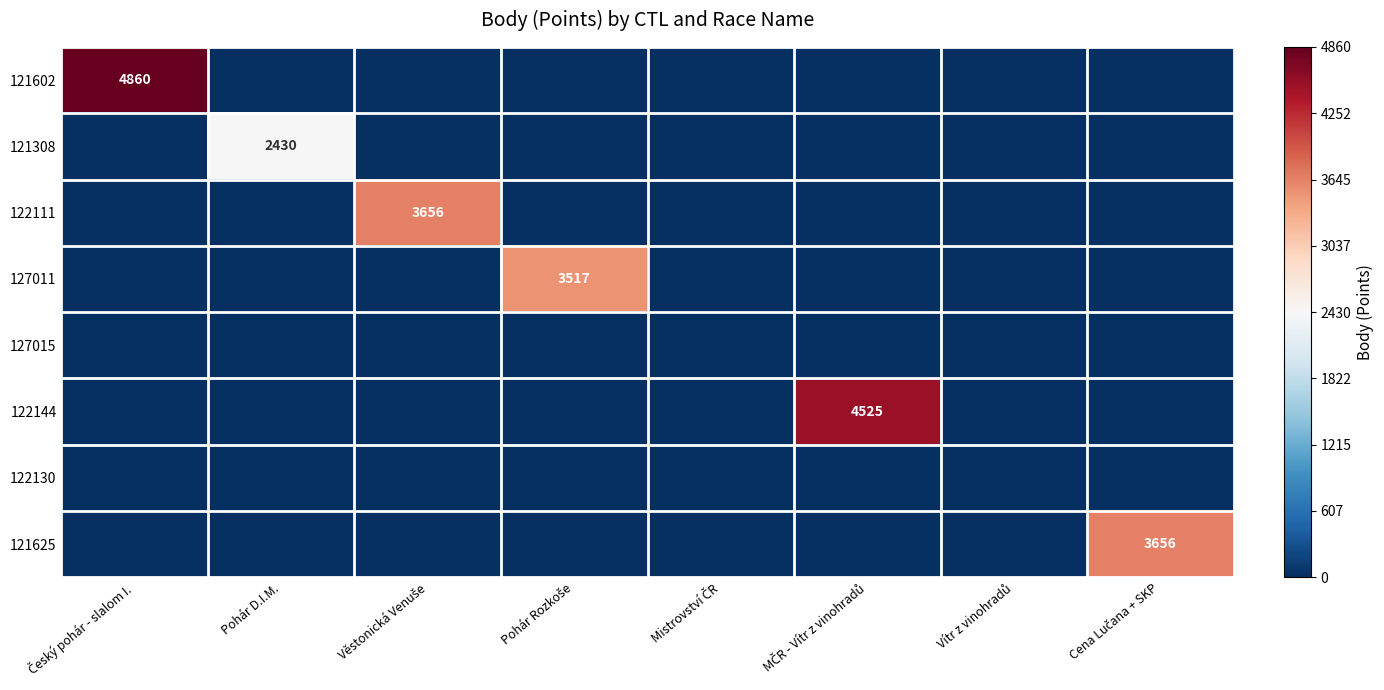

The value of 121308 at Vítr z vinohradů is -1.7. True or false?

False